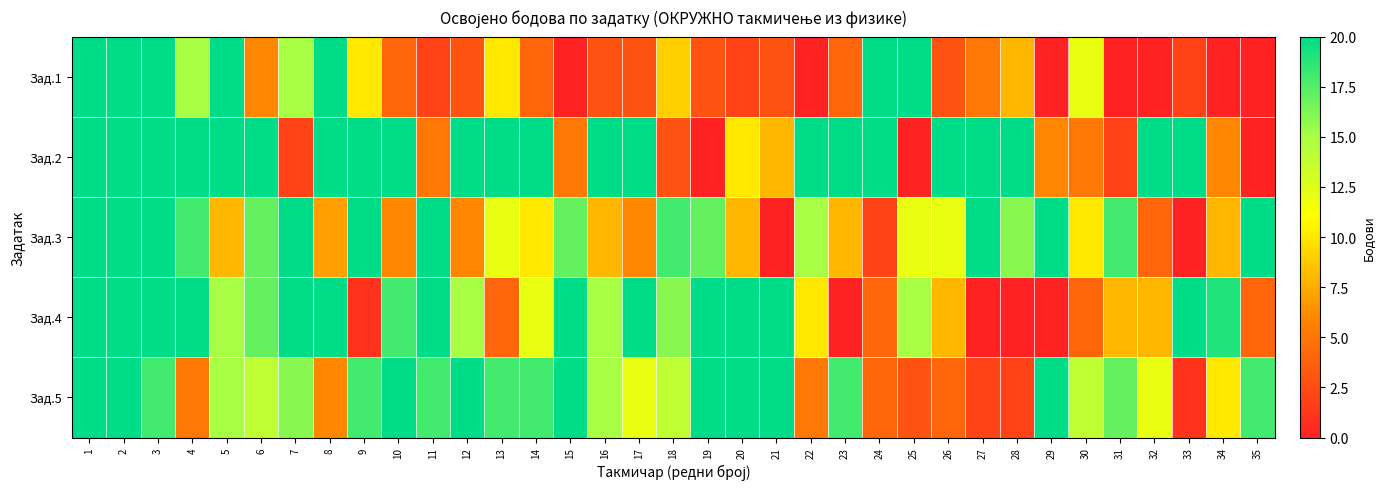

Reading left to right, what are all the values shown in this chart?

Зад.1: 1=20	2=20	3=20	4=15	5=20	6=6	7=15	8=20	9=10	10=4	11=2	12=3	13=10	14=4	15=0	16=3	17=3	18=9	19=3	20=2	21=3	22=0	23=4	24=20	25=20	26=3	27=5	28=8	29=0	30=12	31=0	32=0	33=2	34=0	35=0
Зад.2: 1=20	2=20	3=20	4=20	5=20	6=20	7=2	8=20	9=20	10=20	11=5	12=20	13=20	14=20	15=5	16=20	17=20	18=3	19=0	20=10	21=8	22=20	23=20	24=20	25=0	26=20	27=20	28=20	29=6	30=5	31=2	32=20	33=20	34=6	35=0
Зад.3: 1=20	2=20	3=20	4=18	5=8	6=17	7=20	8=7	9=20	10=6	11=20	12=6	13=12	14=10	15=17	16=8	17=6	18=18	19=17	20=8	21=0	22=15	23=8	24=2	25=12	26=12	27=20	28=16	29=20	30=10	31=18	32=4	33=0	34=8	35=20
Зад.4: 1=20	2=20	3=20	4=20	5=15	6=17	7=20	8=20	9=1	10=18	11=20	12=15	13=4	14=12	15=20	16=15	17=20	18=16	19=20	20=20	21=20	22=10	23=0	24=4	25=15	26=8	27=0	28=0	29=0	30=4	31=8	32=8	33=20	34=19	35=4
Зад.5: 1=20	2=20	3=18	4=5	5=15	6=14	7=16	8=6	9=18	10=20	11=18	12=20	13=18	14=18	15=20	16=15	17=12	18=14	19=20	20=20	21=20	22=5	23=18	24=4	25=3	26=4	27=2	28=2	29=20	30=14	31=17	32=12	33=1	34=10	35=18